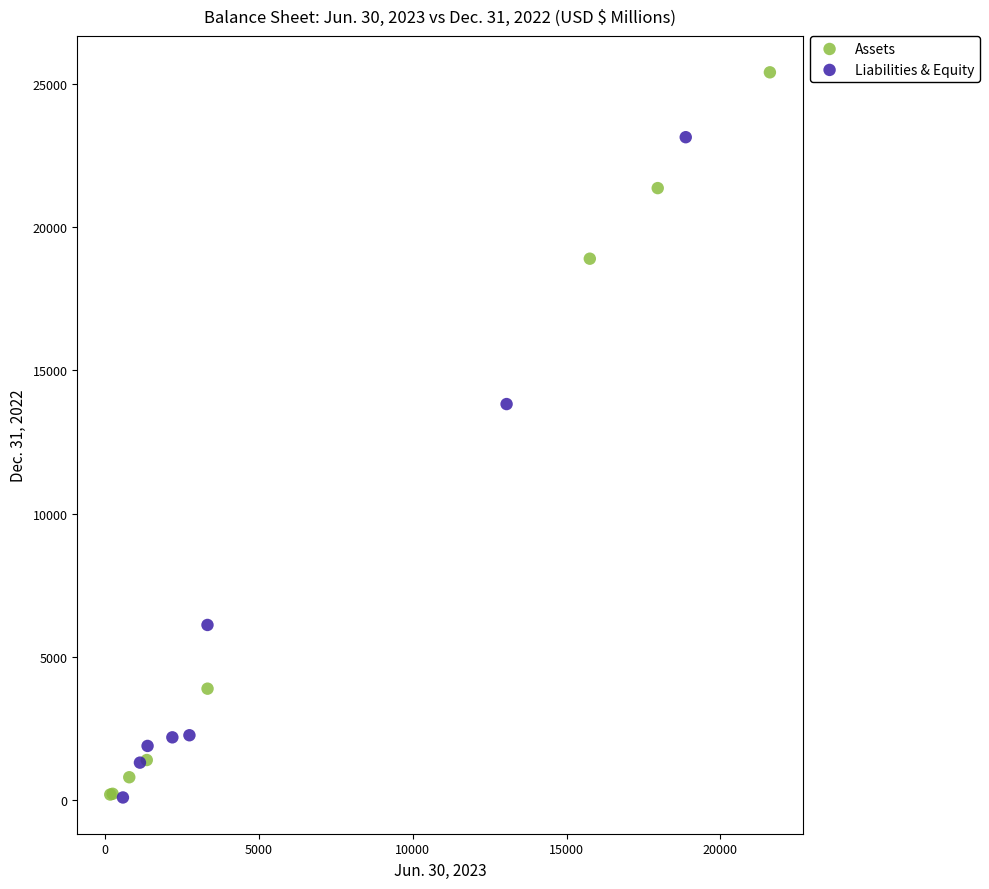

Which series has the widest spread of Y values?

Assets